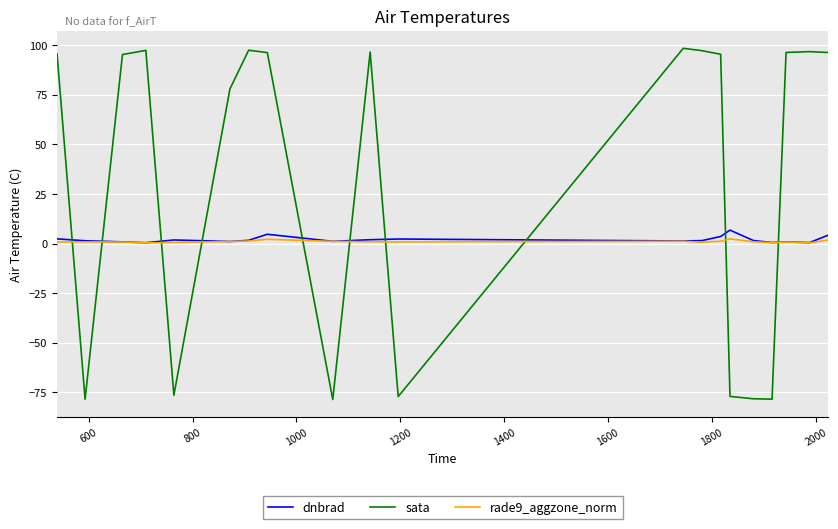

How many categories are shown in the chart?

20